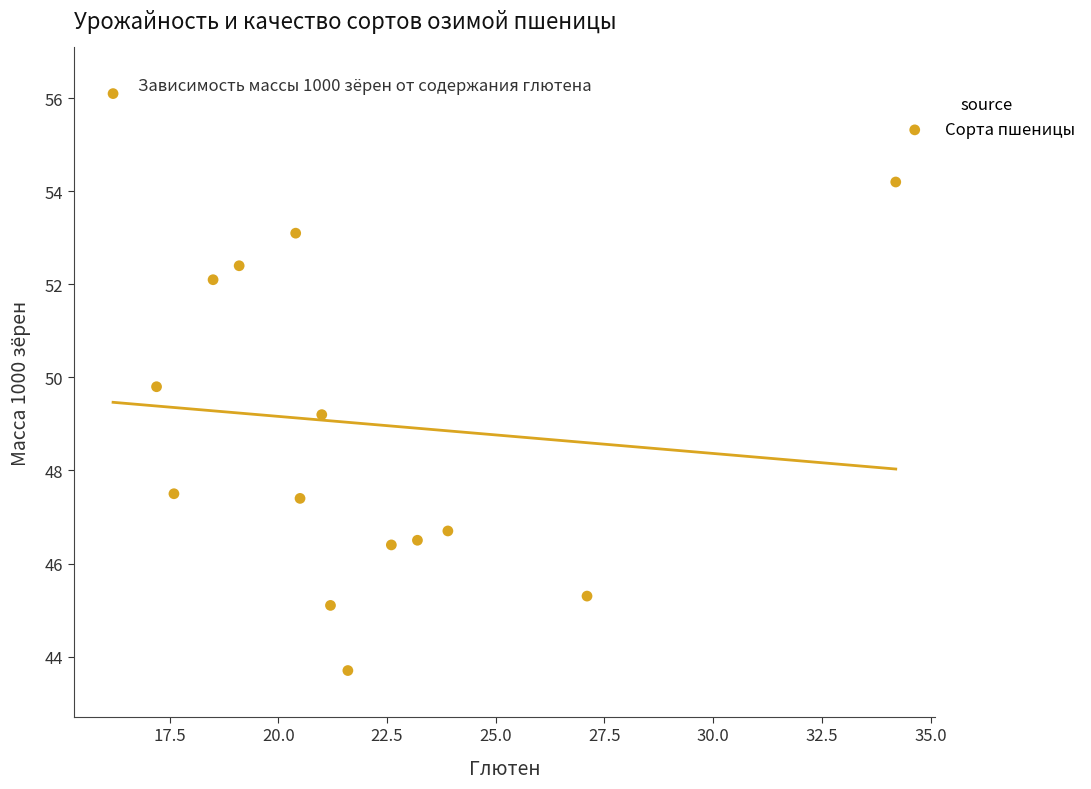

What is the range of Y values (max minus min)?

12.4